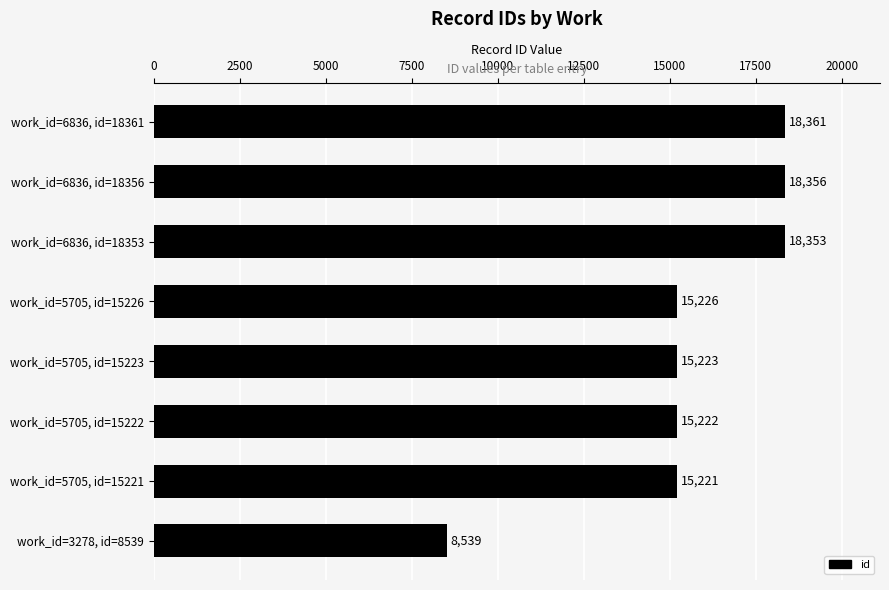

Which has a higher value, work_id=5705, id=15221 or work_id=6836, id=18356?

work_id=6836, id=18356